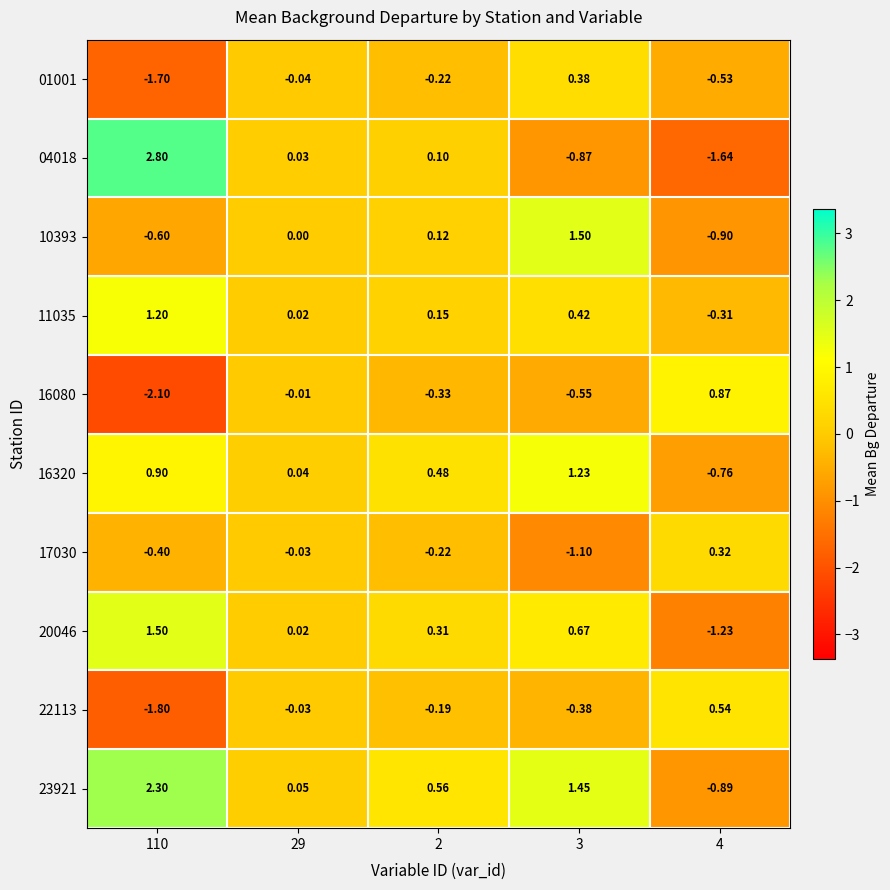

Is the value of 23921 at 110 greater than the value of 16080 at 3?

Yes